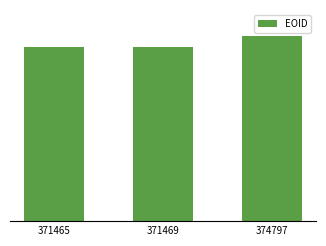

Between 374797 and 371465, which is larger?

374797